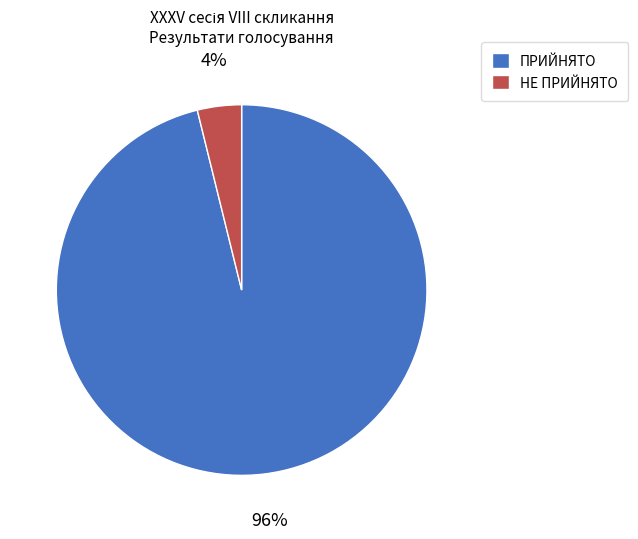

Do ПРИЙНЯТО and НЕ ПРИЙНЯТО together represent more than half of the pie?

Yes